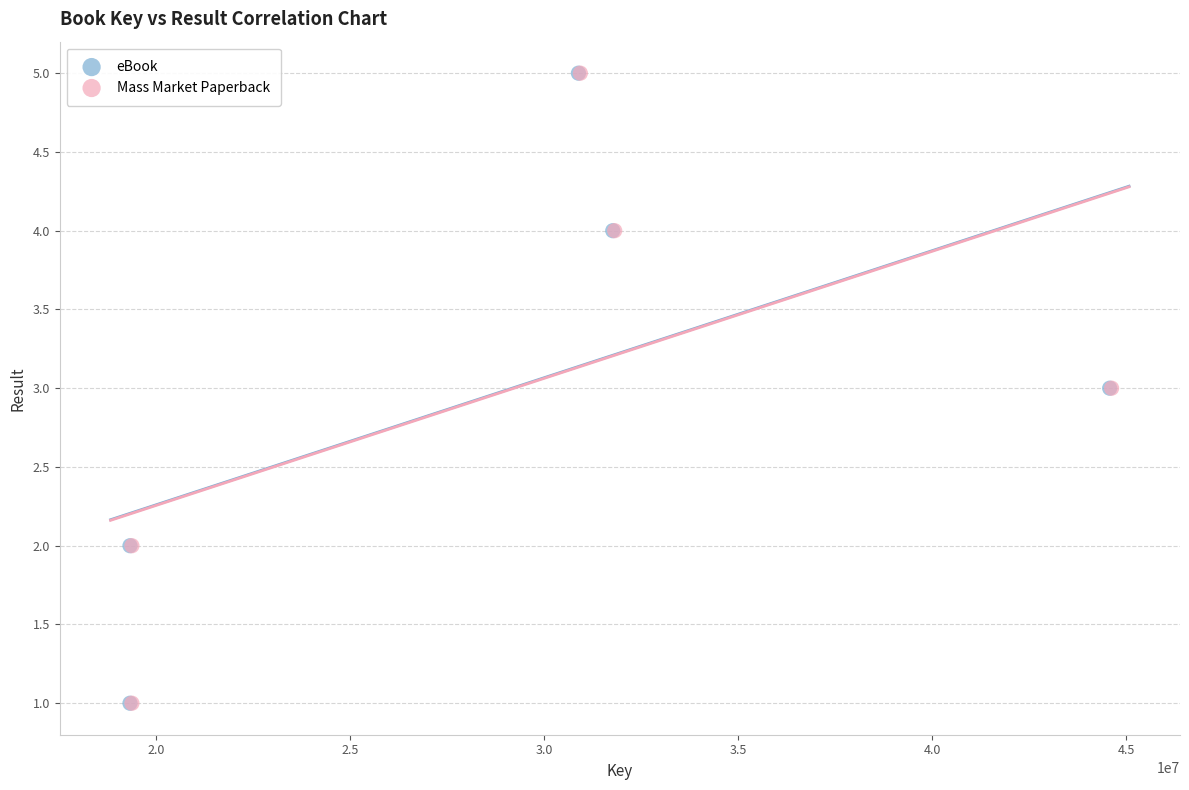

What are all the series names shown in the legend?

eBook, Mass Market Paperback